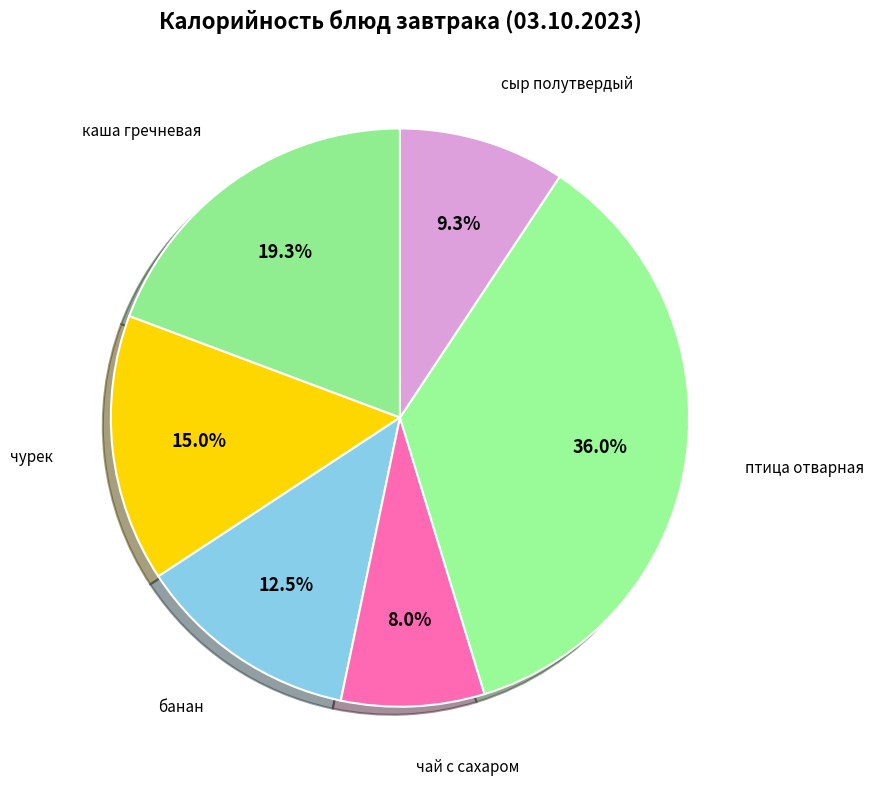

To the nearest percent, what is the average slice percentage?

17%